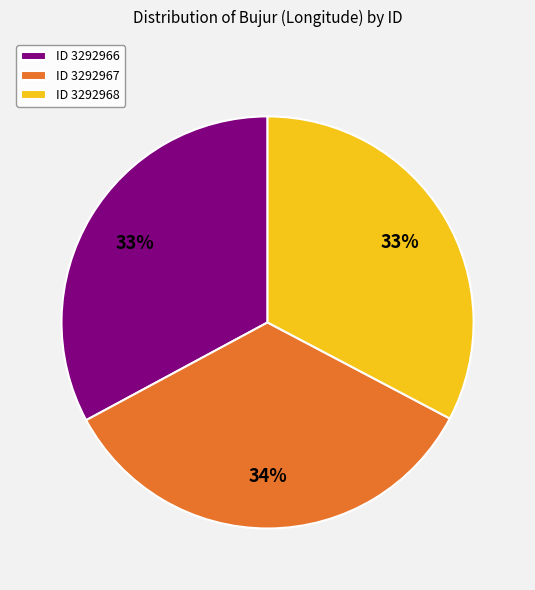

To the nearest percent, what is the average slice percentage?

33%